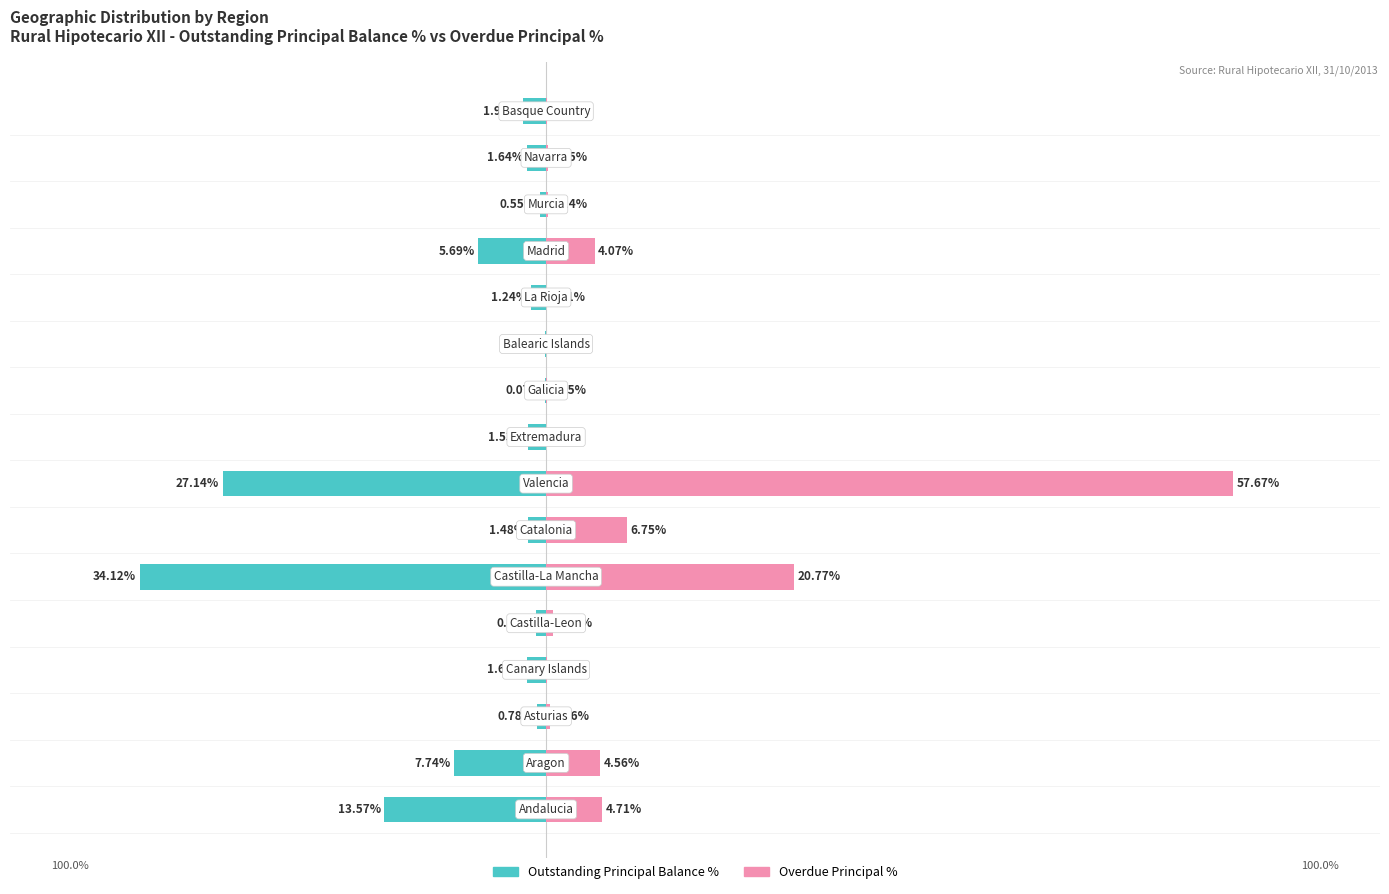

What is the sum of the Outstanding Principal Balance % values at 9 and 13?

-0.6